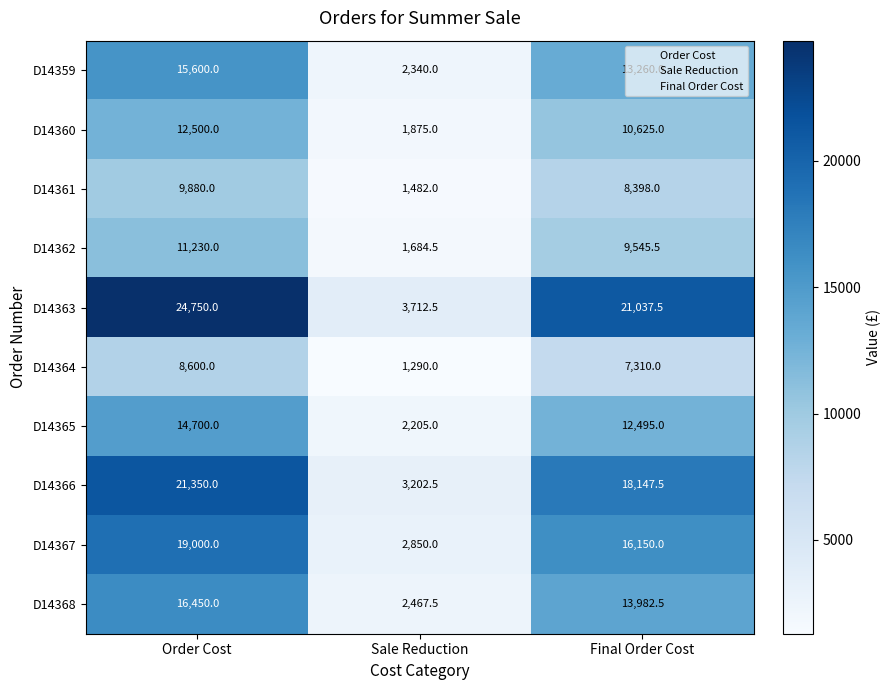

How many data points in D14368 are above 13982?

2